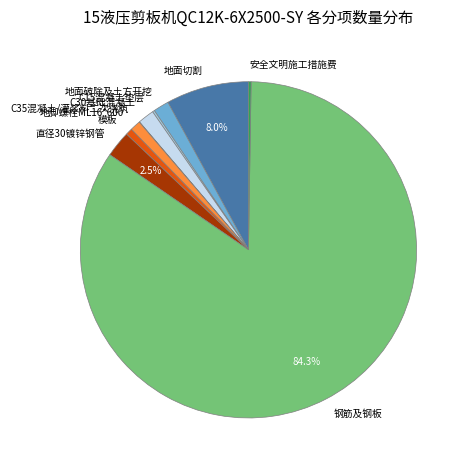

Is the sum of 直径30镀锌钢管 and C30基础混凝土 greater than half?

No